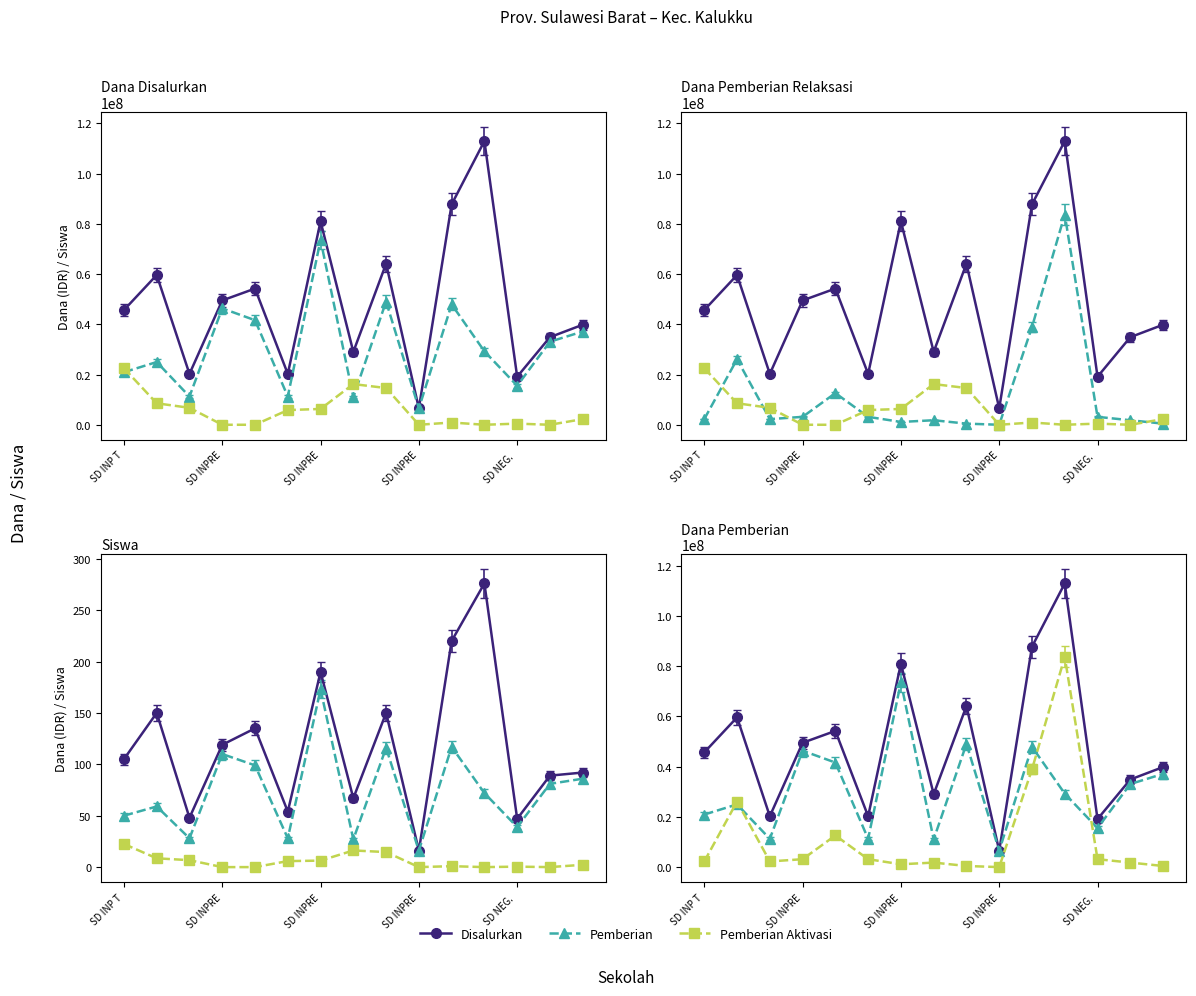

Between Pemberian Aktivasi and 9, which series saw the biggest shift?

Disalurkan